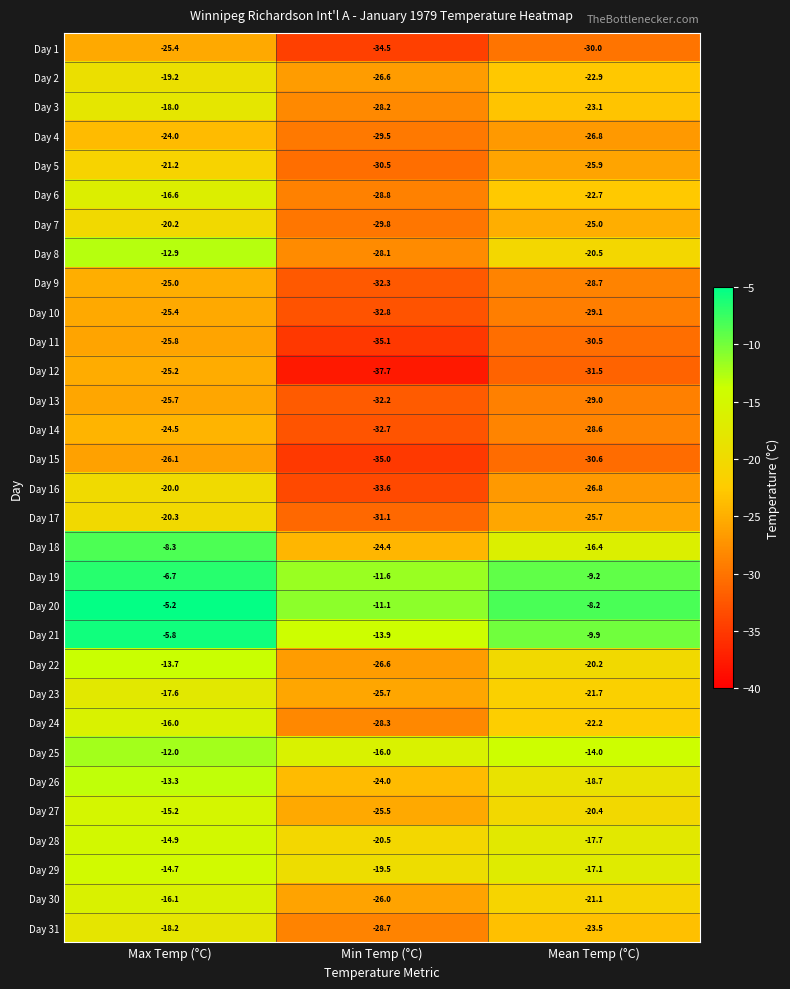

Which series has the largest total across all categories?

Day 20